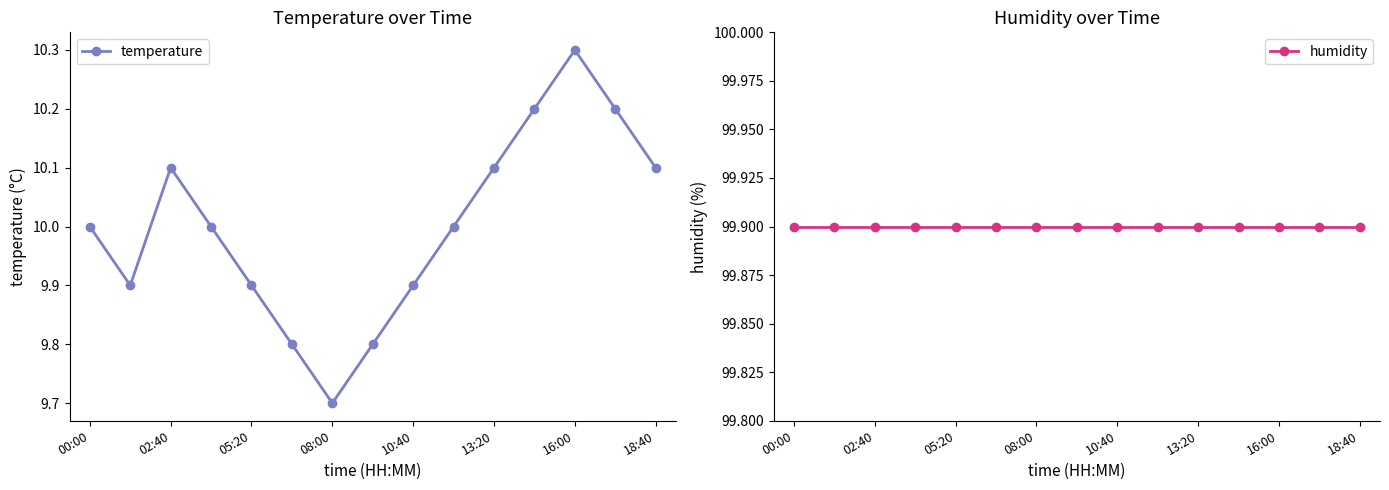

Does the chart have visible grid lines?

No